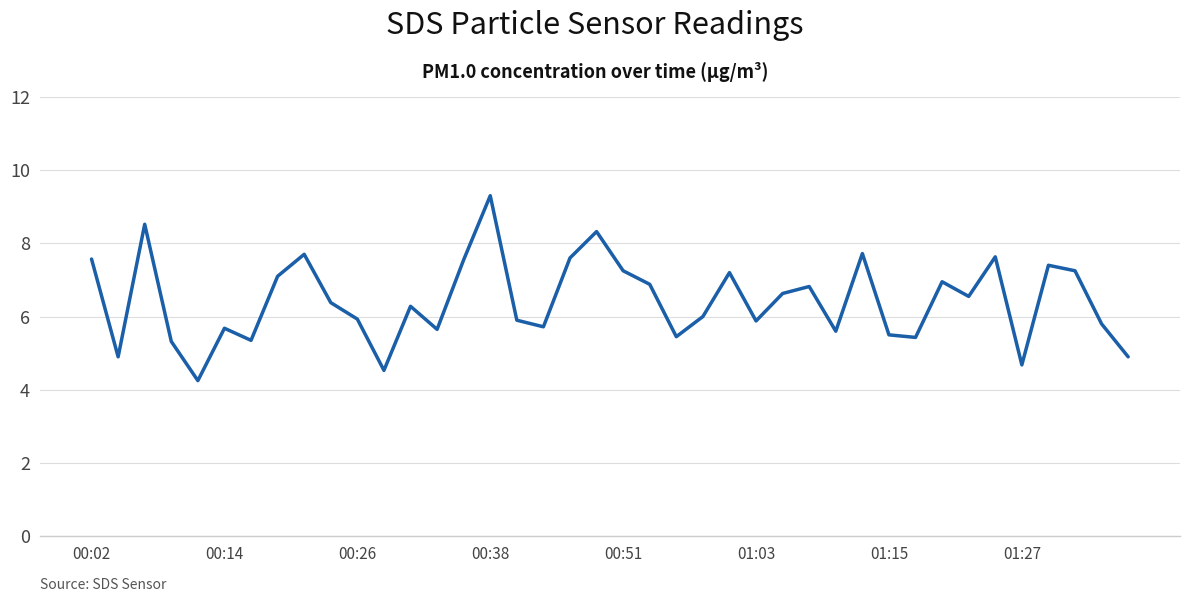

What is the maximum value shown in the chart?

9.3